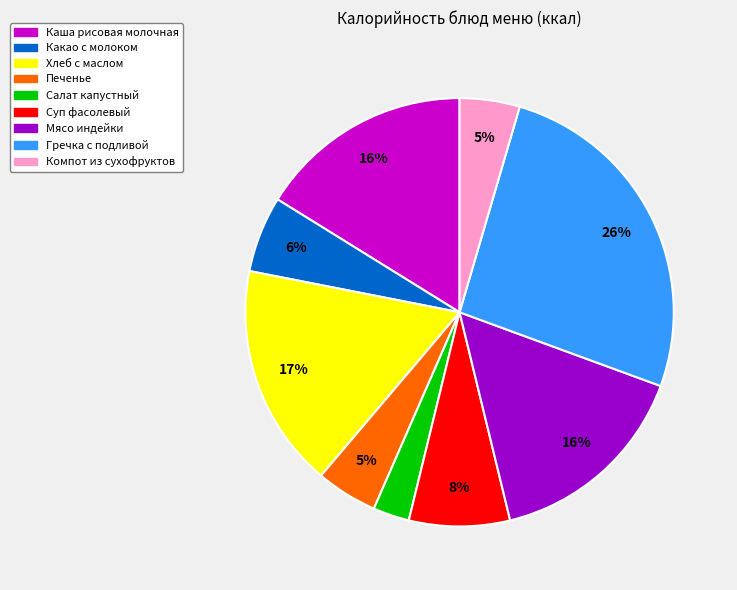

To the nearest percent, what percentage of the pie is Какао с молоком?

6%